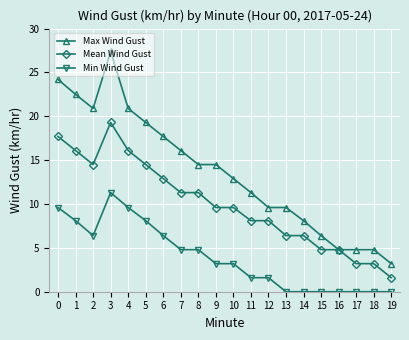

What is the value of the Max Wind Gust point at the 7th from the left?

17.7